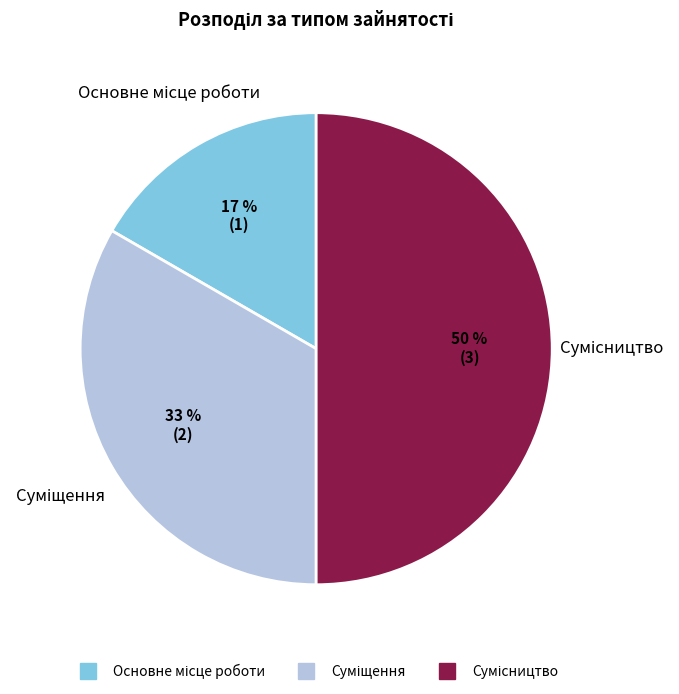

To the nearest percent, what is the average slice percentage?

33%